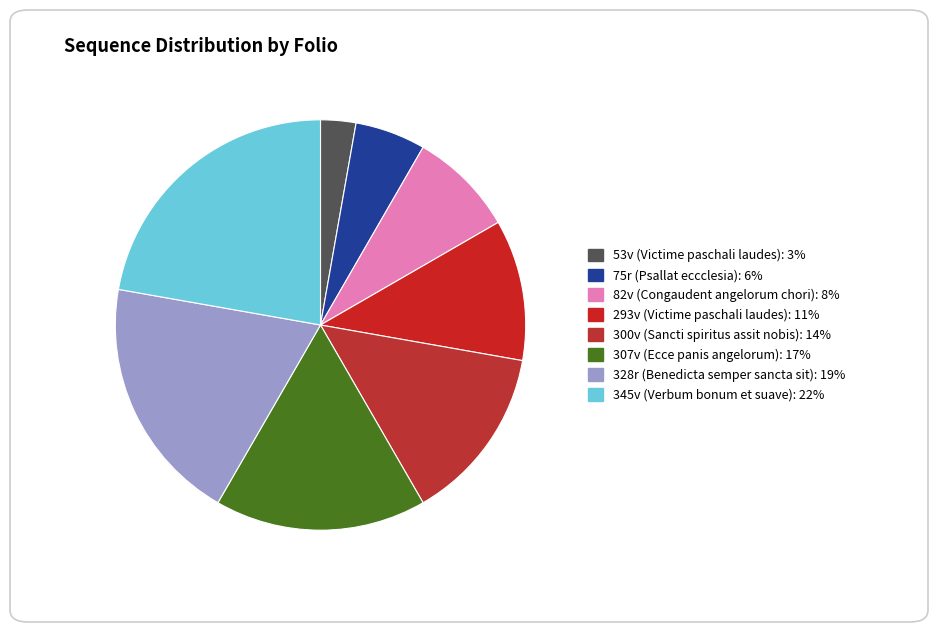

Is there a majority slice in this chart?

No